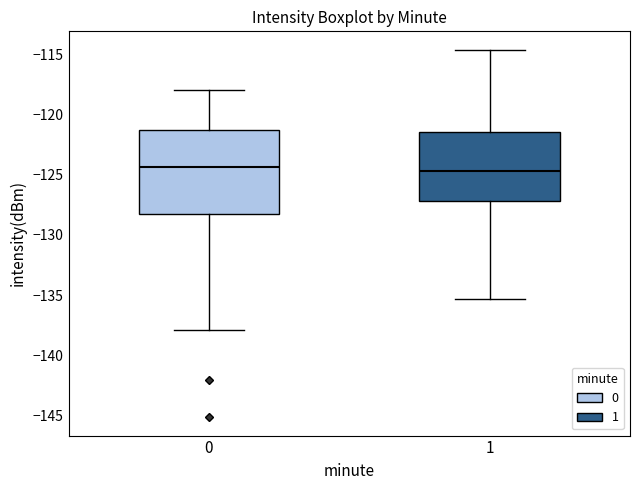

Reading left to right, read every box against the y-axis: the position of its median line, the range the box covers, and the ends of its whiskers. The values are not printed on the chart, so give them approximately, as read against the axis.

0: median -124.5, box -128.5 to -121.5, whiskers -138.0 to -118.0
1: median -124.5, box -127.0 to -121.5, whiskers -135.5 to -114.5